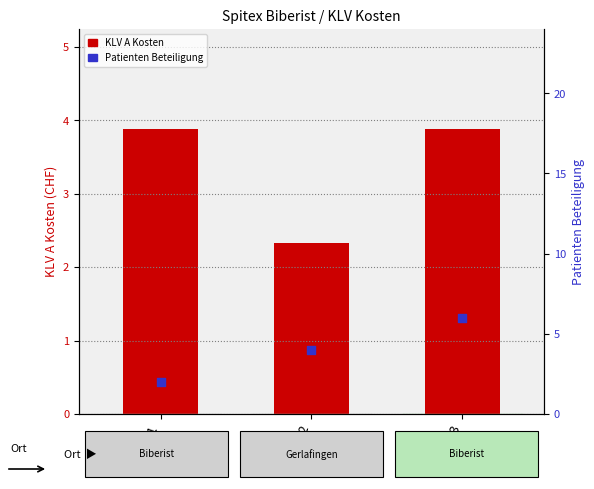

What are all the series names shown in the legend?

KLV A Kosten, Patienten Beteiligung